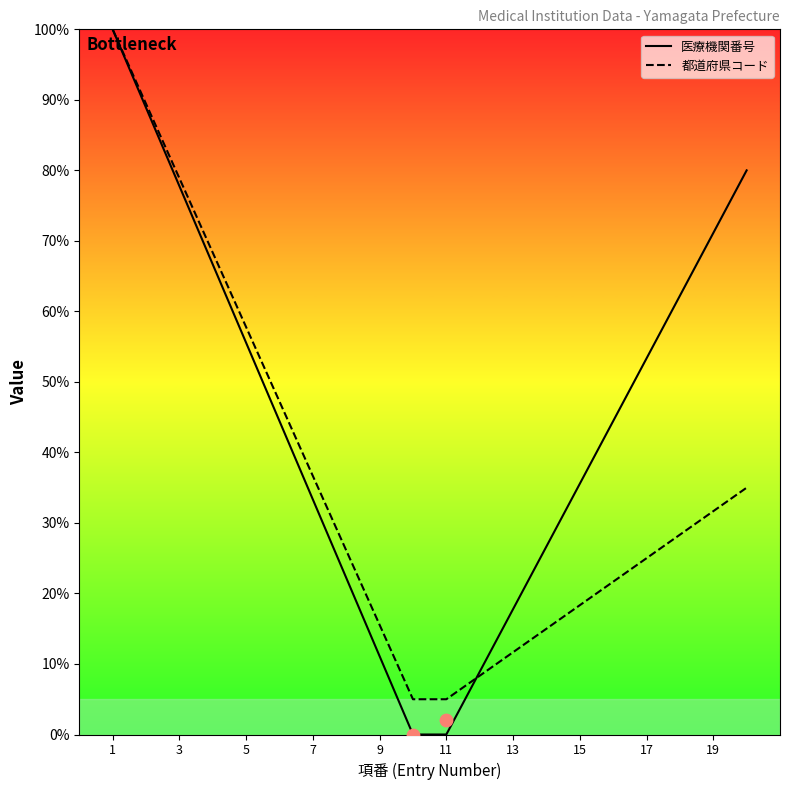

Which series has the largest total across all categories?

医療機関番号